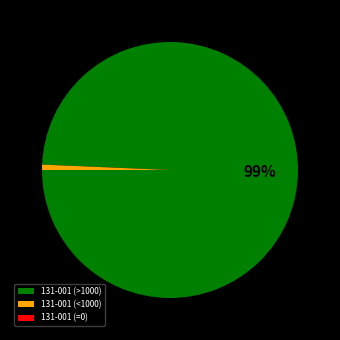

True or false: 131-001 (<1000) accounts for 1% of the total.

True